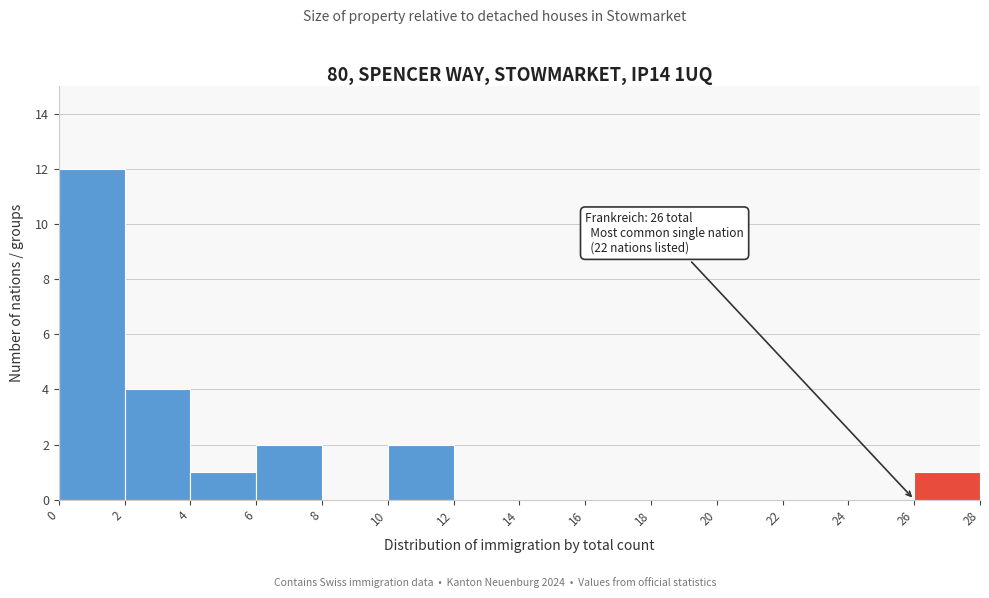

Which range on the x-axis has the tallest bar?

0 to 2